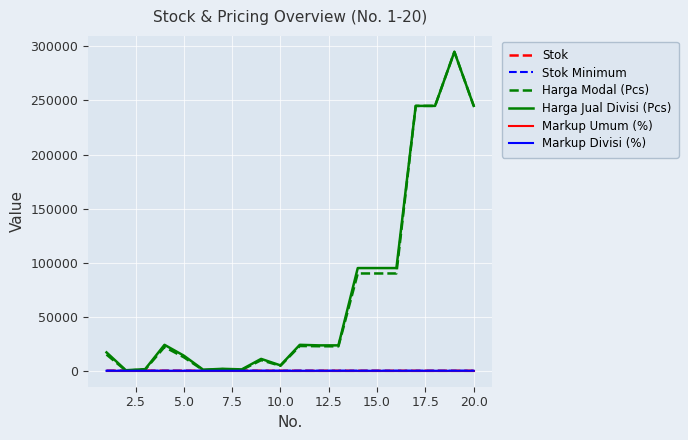

What is the greatest value displayed?

295000